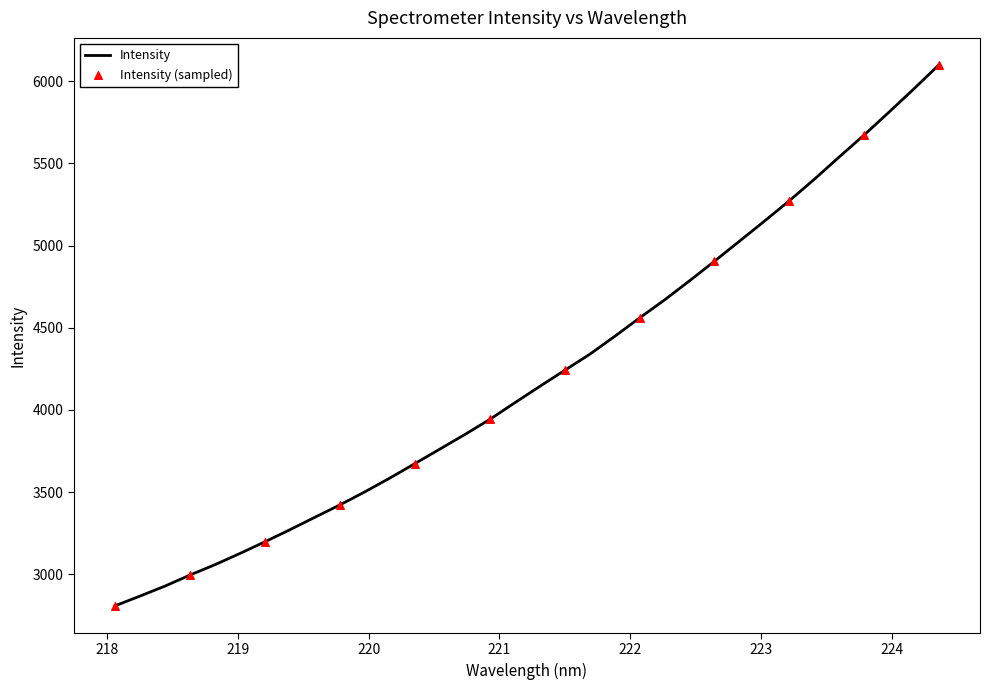

What is the difference between the maximum and minimum values?

3291.7